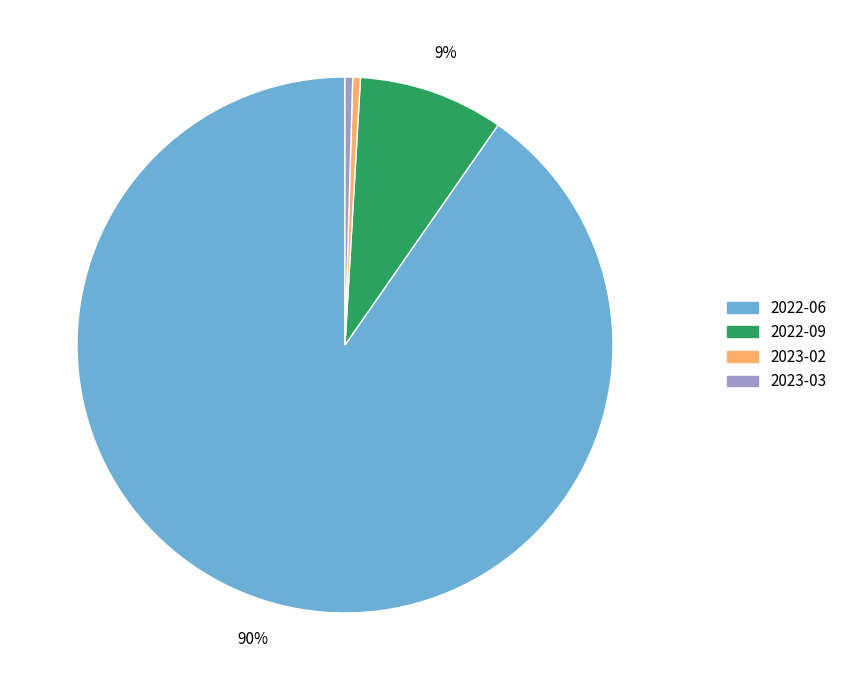

Do 2023-02 and 2022-06 together represent more than half of the pie?

Yes